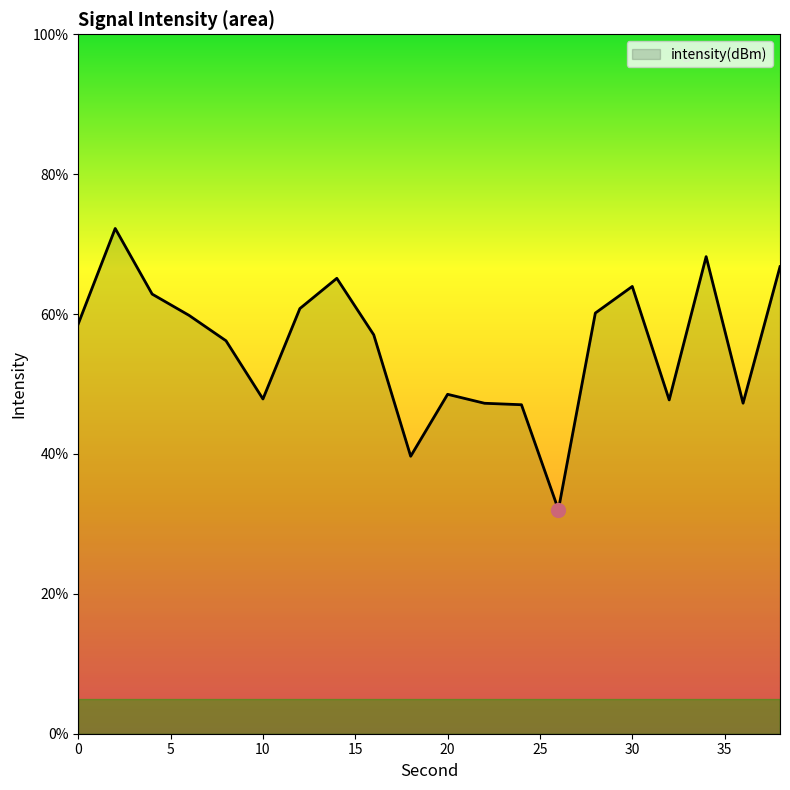

What is the minimum value shown in the chart?

32.0